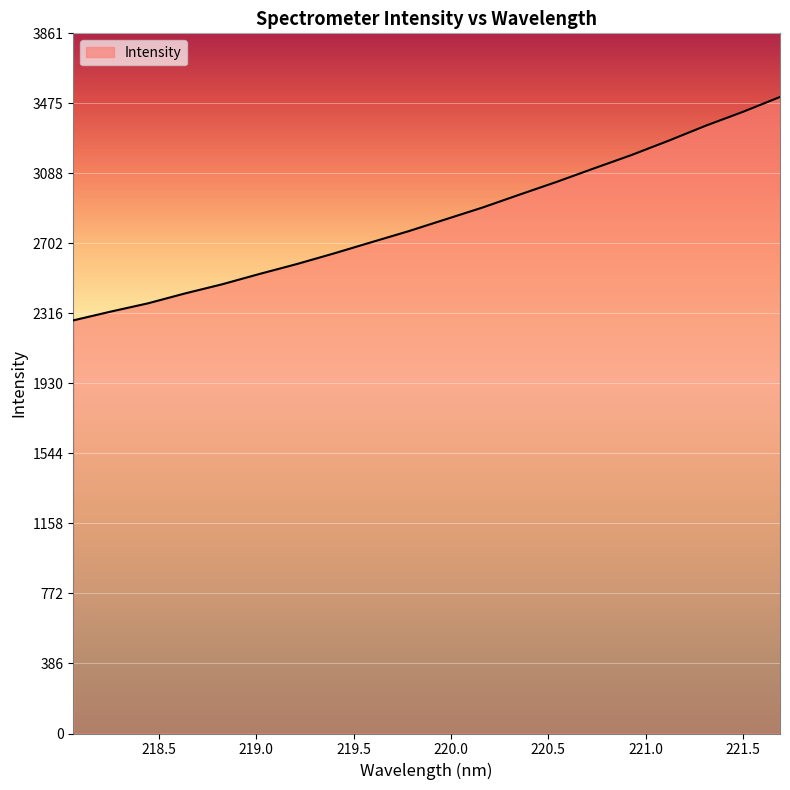

What is the difference between the maximum and minimum values?

1231.8